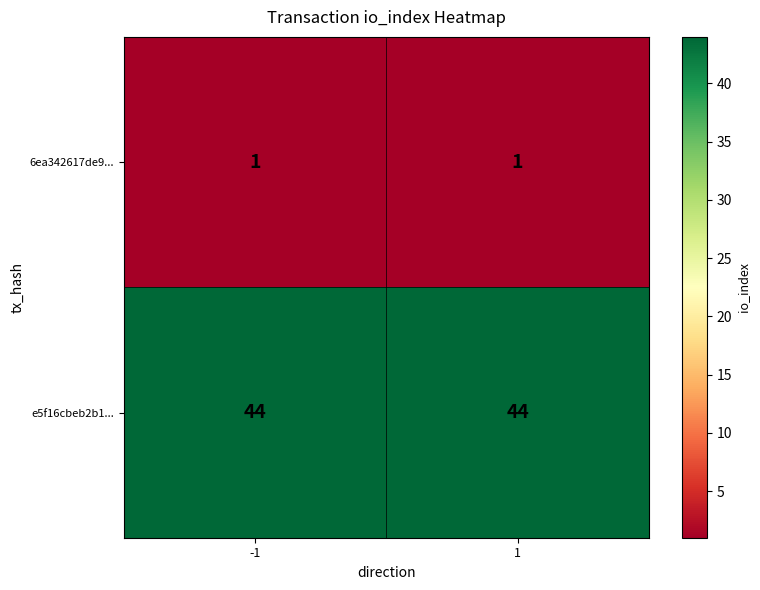

Count the number of data series in this chart.

2